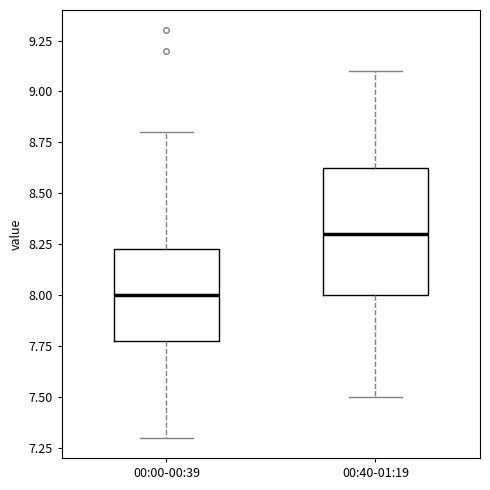

Comparing the boxes themselves (not the whiskers), which one is the tallest?

00:40-01:19